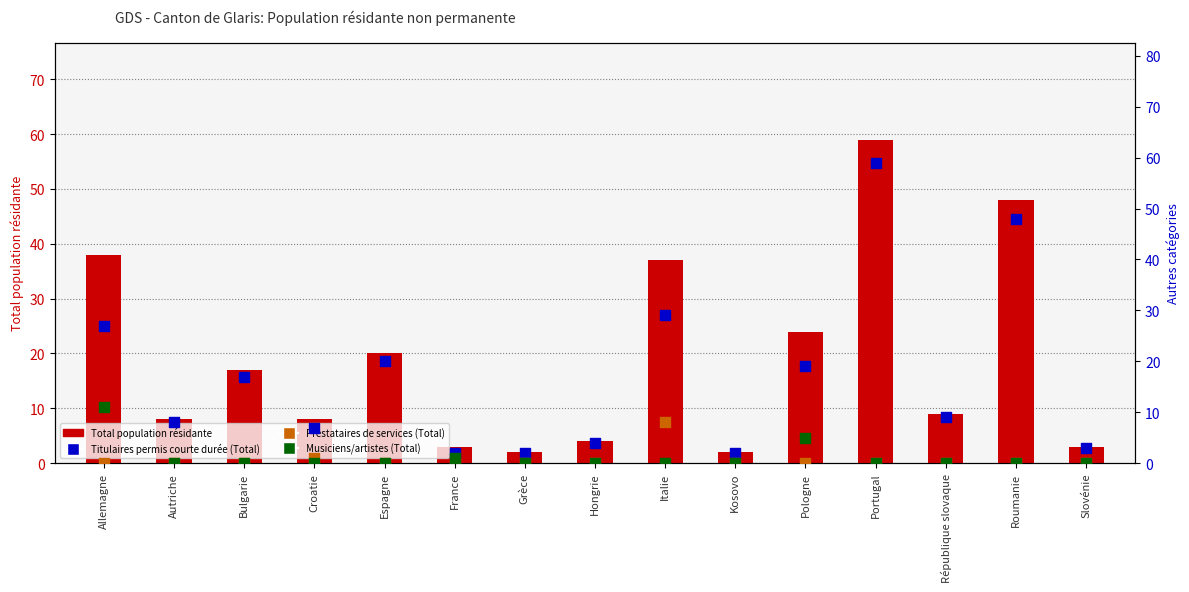

At how many categories does at least one series exceed 56?

1